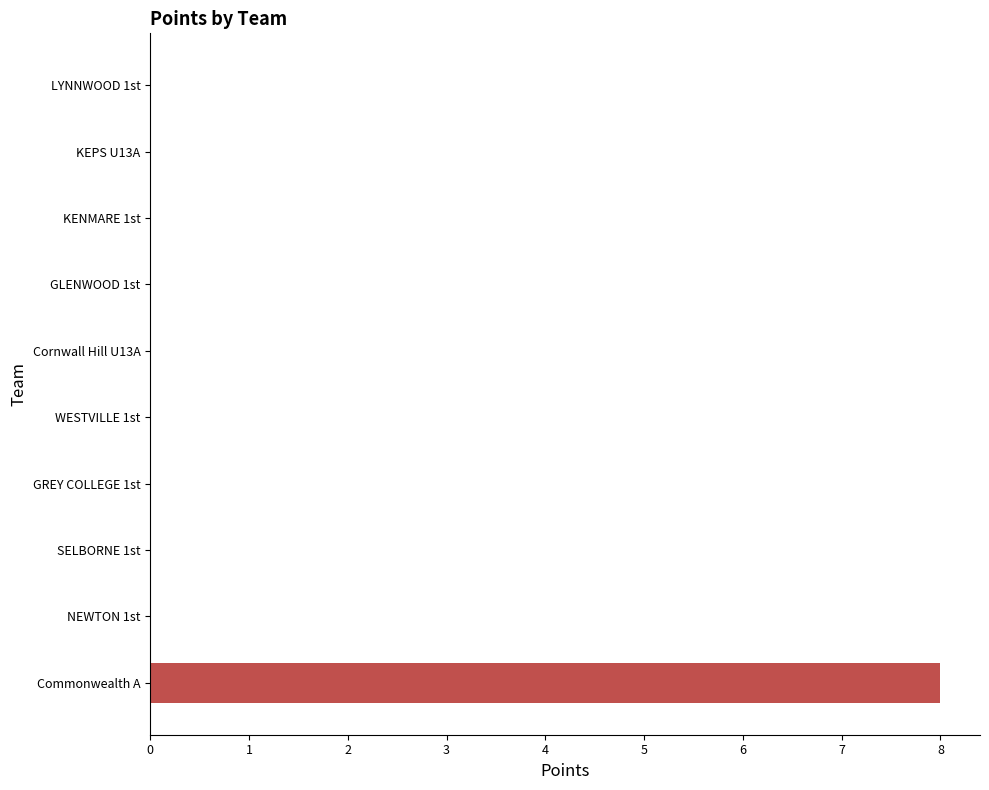

What is the sum of all values?

8